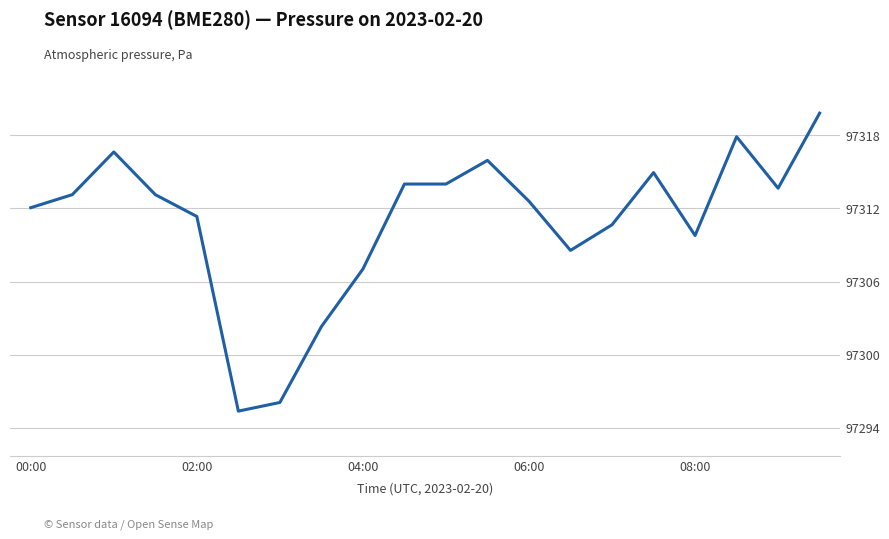

What is the difference between the maximum and minimum values?

24.4